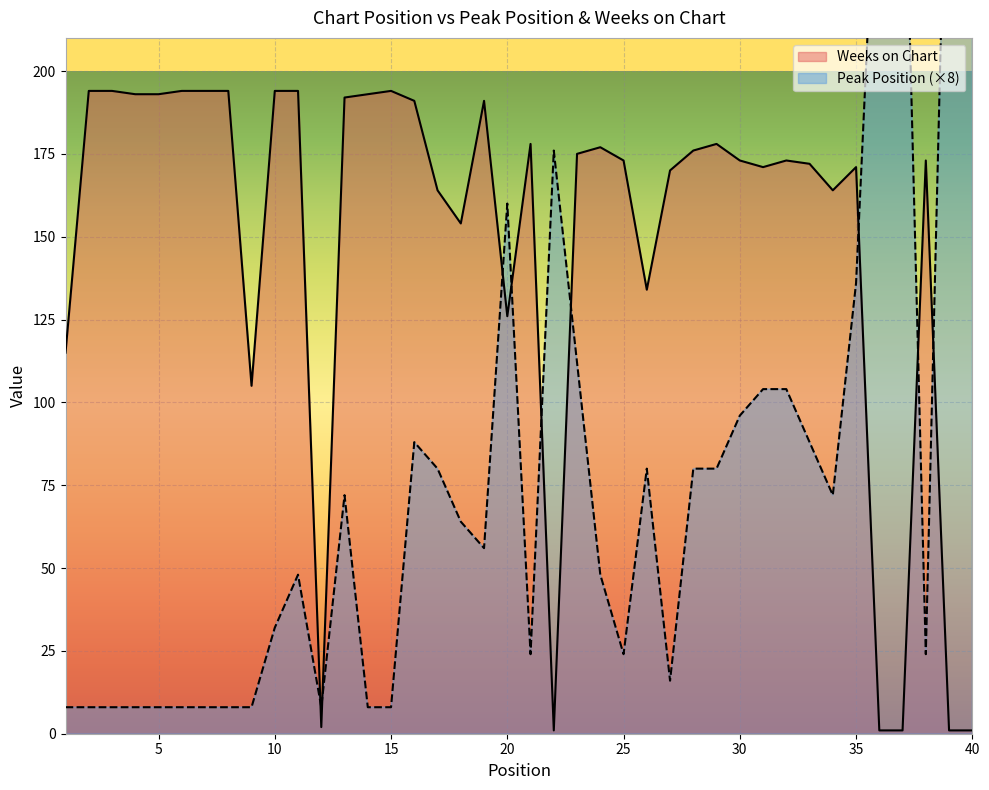

At how many categories does at least one series exceed 189?

18